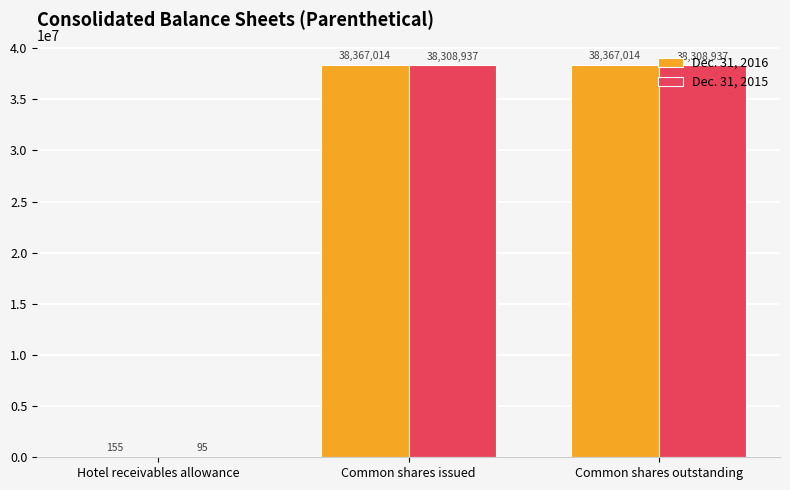

Is the value of Dec. 31, 2015 at Common shares outstanding greater than the value of Dec. 31, 2016 at Common shares outstanding?

No